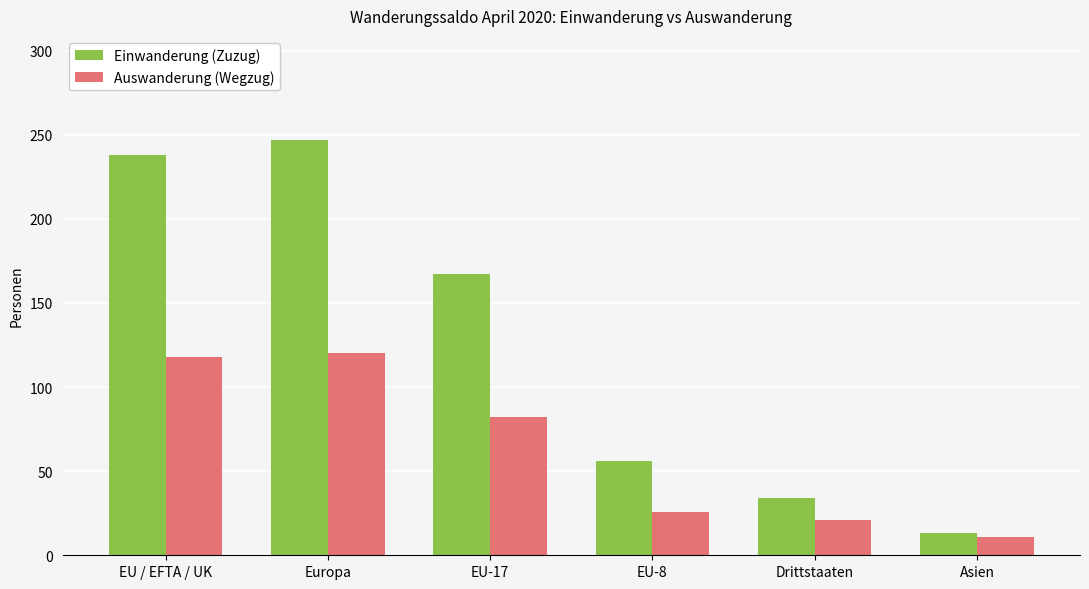

What is the label of the 1st bar from the right?

Asien